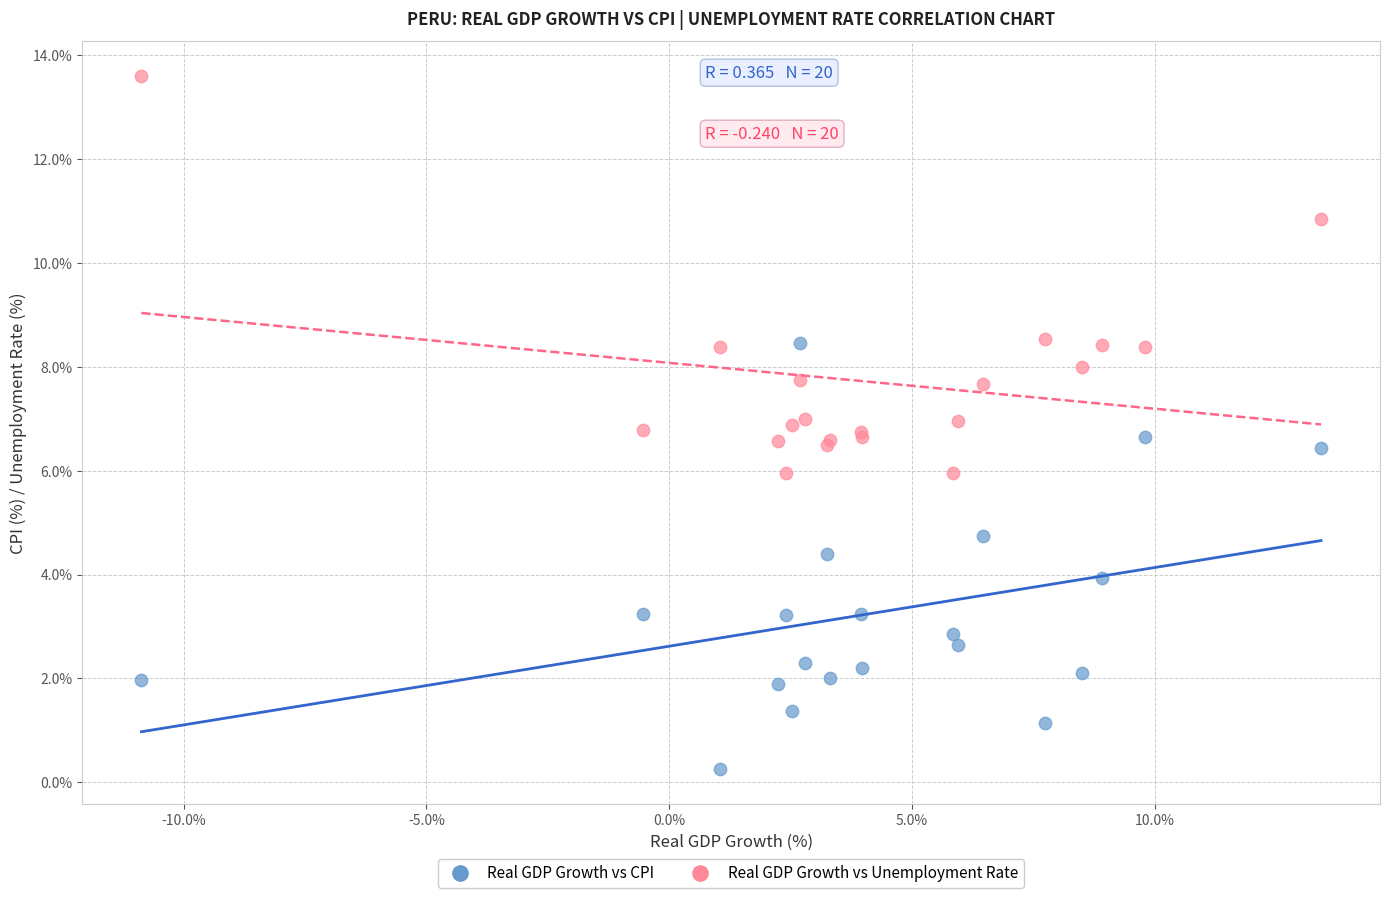

What are all the series names shown in the legend?

Real GDP Growth vs CPI, Real GDP Growth vs Unemployment Rate